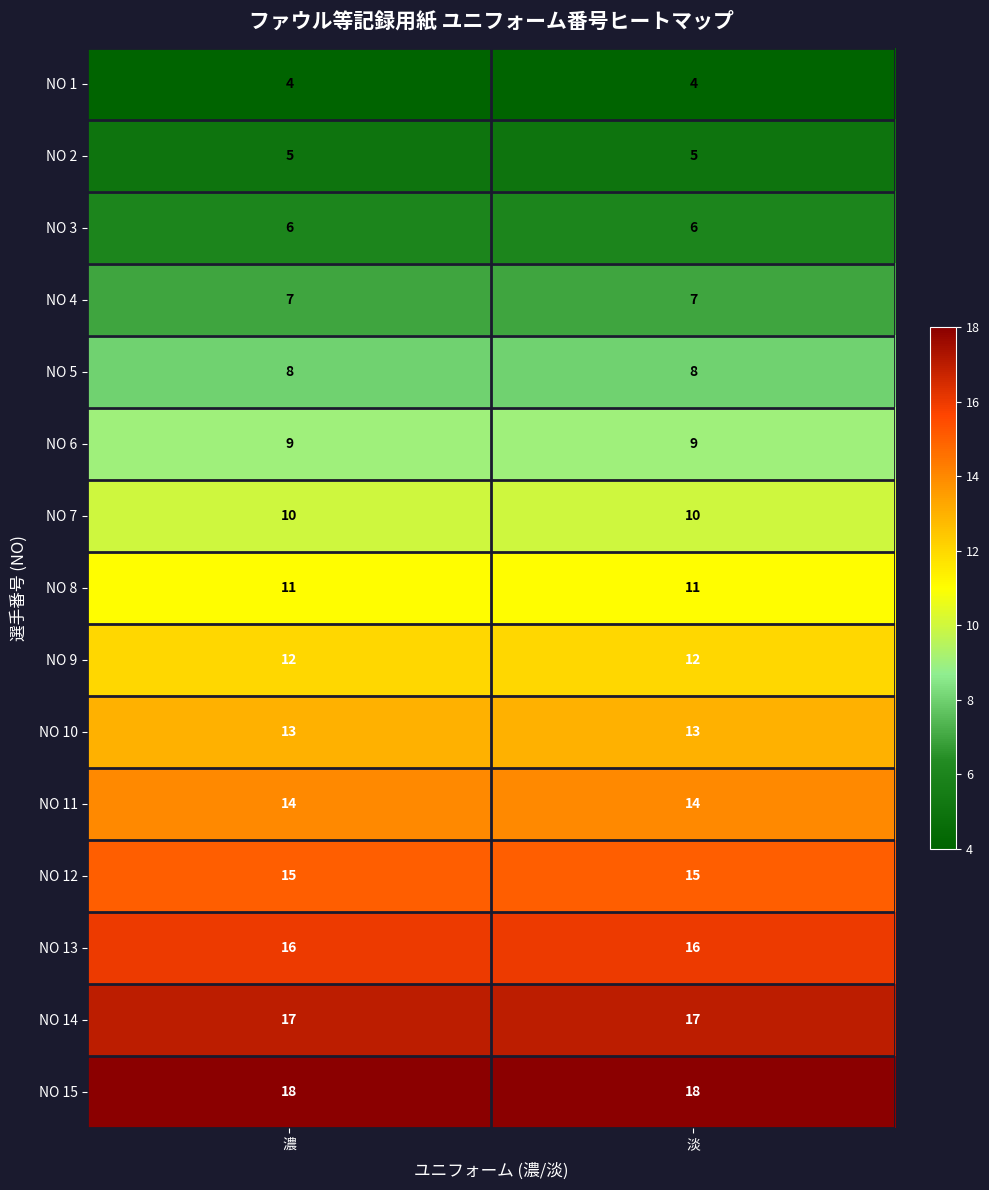

At 淡, list the series in order from largest to smallest.

NO 15, NO 14, NO 13, NO 12, NO 11, NO 10, NO 9, NO 8, NO 7, NO 6, NO 5, NO 4, NO 3, NO 2, NO 1